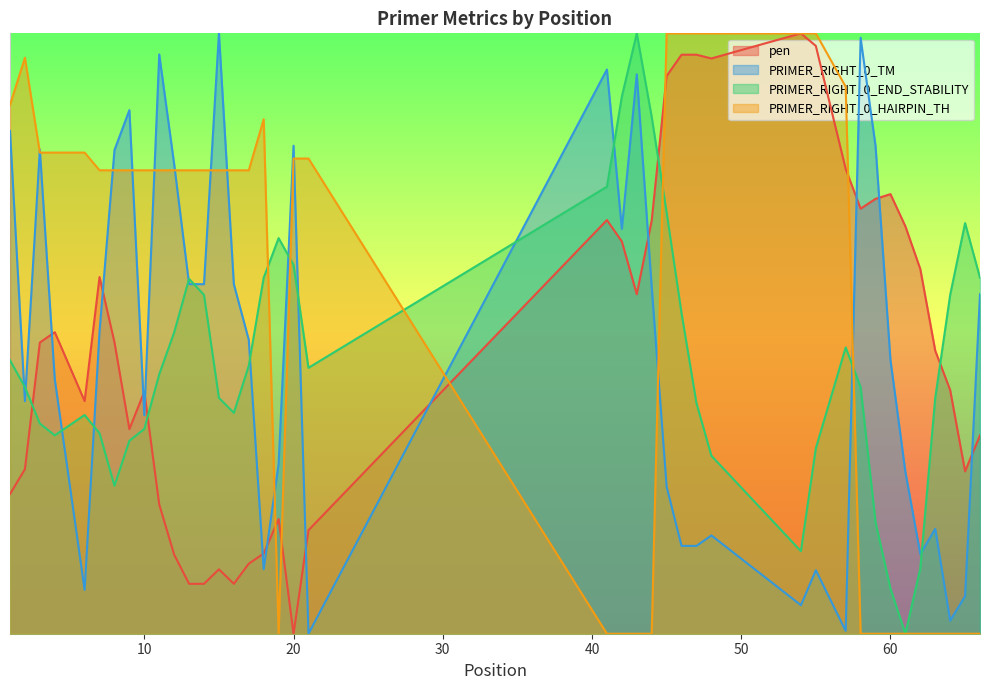

What are all the series names shown in the legend?

pen, PRIMER_RIGHT_0_TM, PRIMER_RIGHT_0_END_STABILITY, PRIMER_RIGHT_0_HAIRPIN_TH